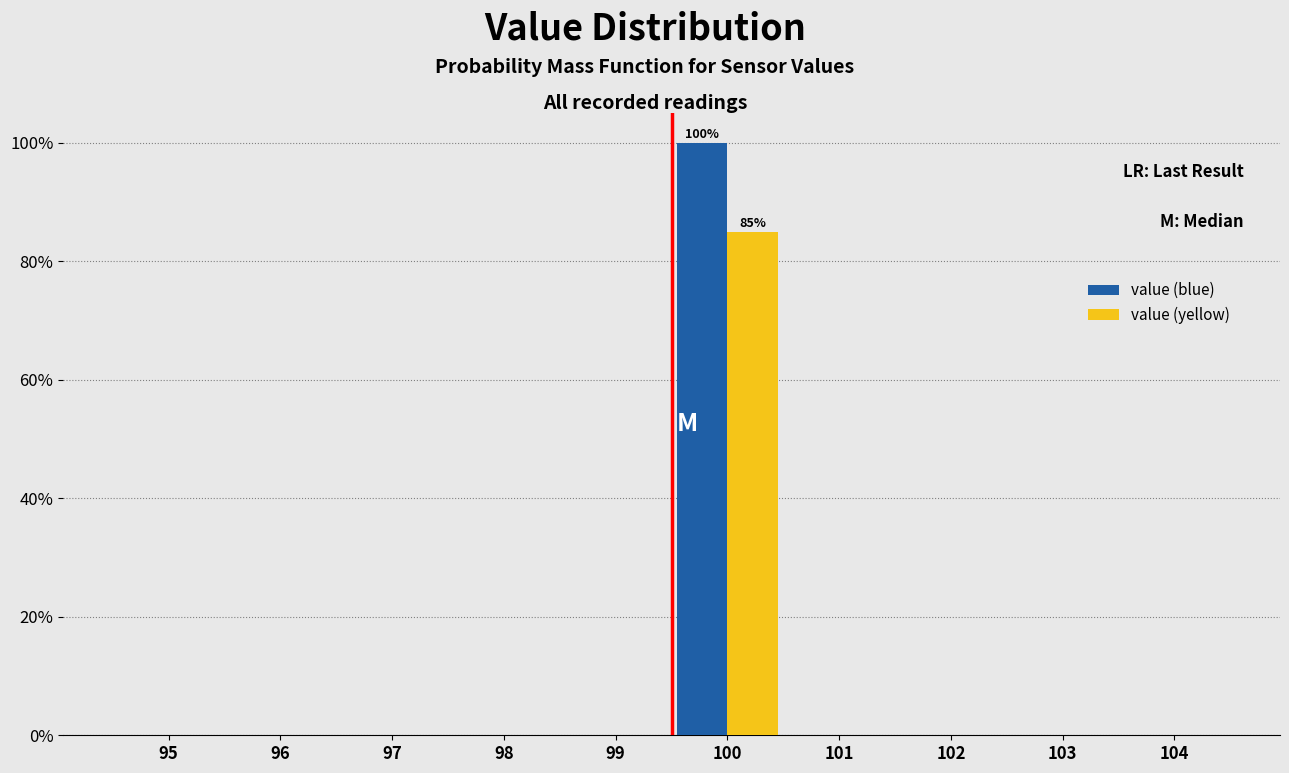

Reading left to right, transcribe all the data shown in this chart.

value (blue): 95=0	96=0	97=0	98=0	99=0	100=100	101=0	102=0	103=0	104=0
value (yellow): 95=0	96=0	97=0	98=0	99=0	100=85	101=0	102=0	103=0	104=0